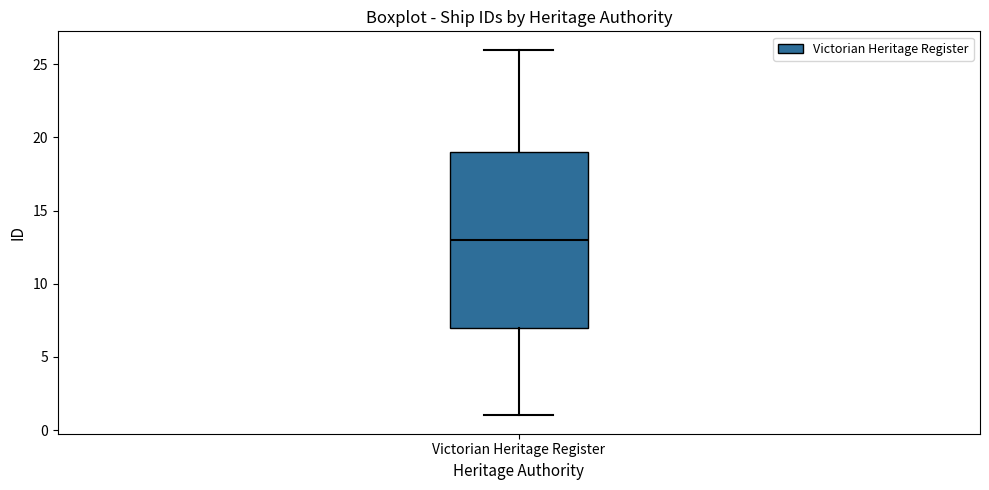

Read this box plot against the y-axis: the position of the median line, the range covered by the box, and the ends of both whiskers. The values are not printed on the chart, so give them approximately, as read against the axis.

median 13, box 7 to 19, whiskers 1 to 26